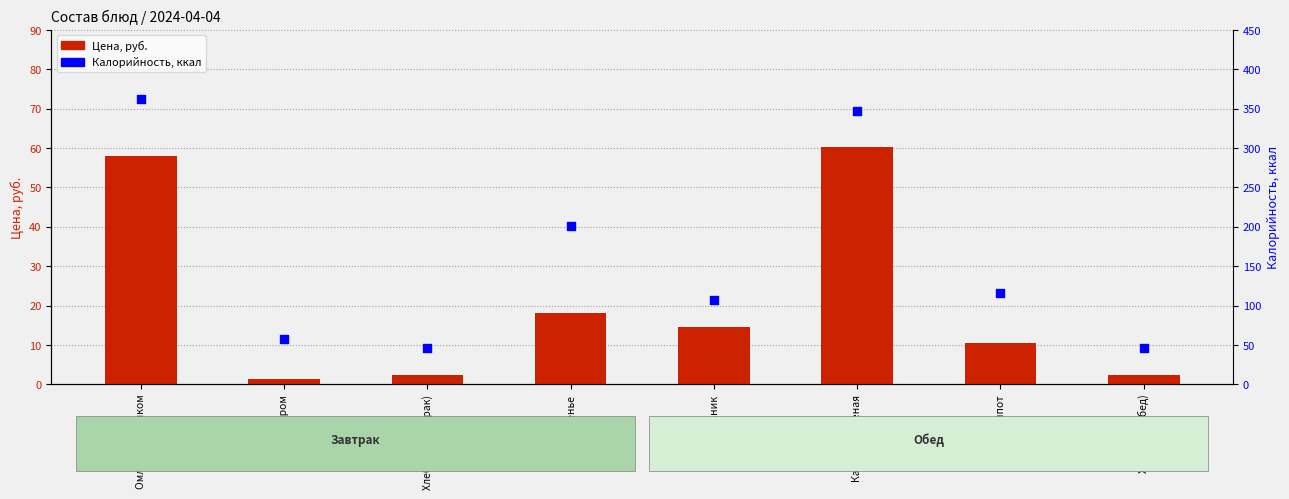

At which category is the sum across all series the highest?

Омлет с горошком